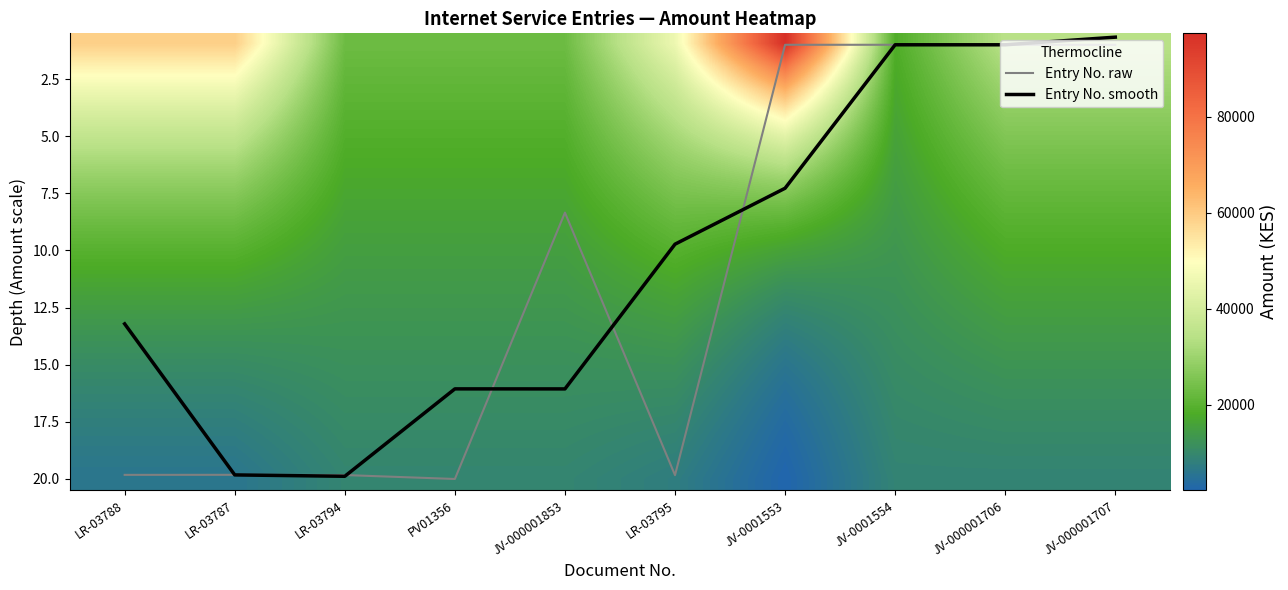

Is it true that Entry No. raw equals 11.2 at LR-03795?

False